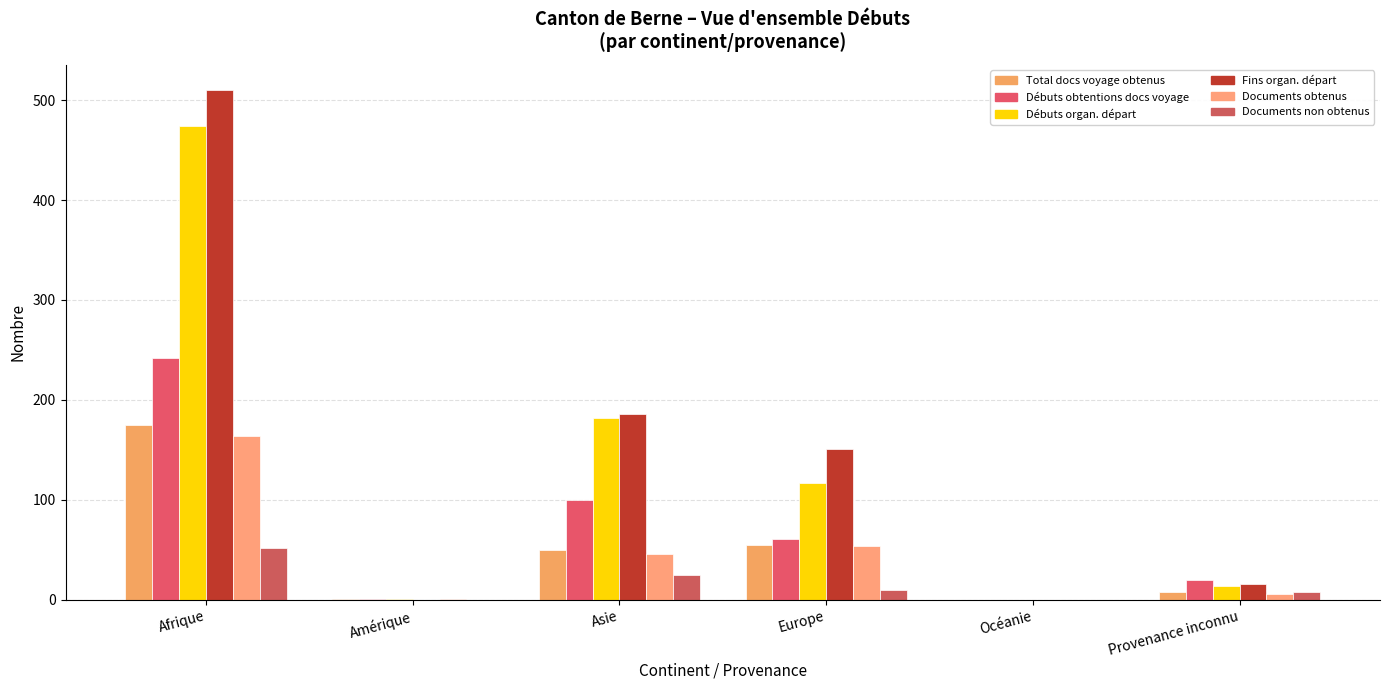

How many groups of bars are there?

6